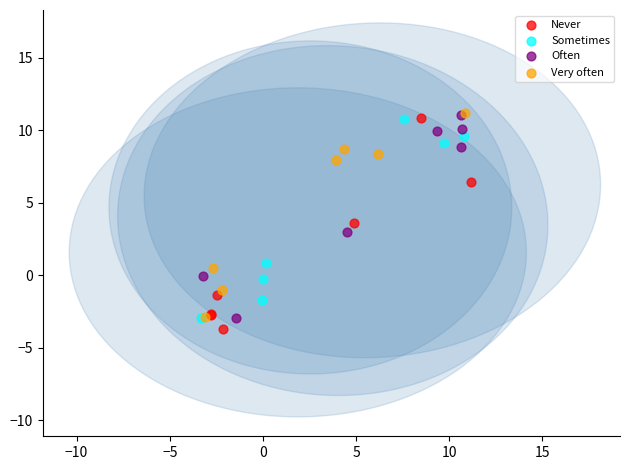

What are all the series names shown in the legend?

Never, Sometimes, Often, Very often